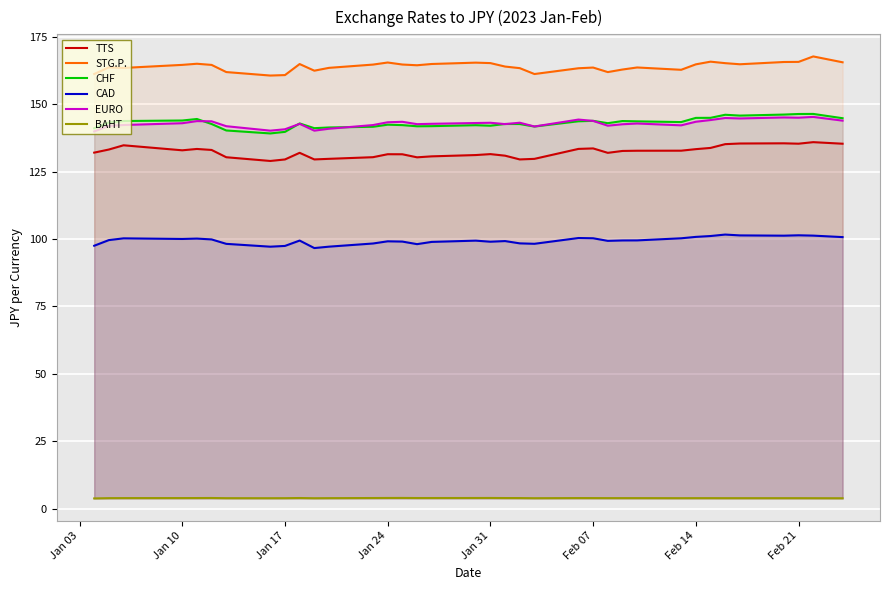

True or false: CAD and BAHT cross at least once.

False